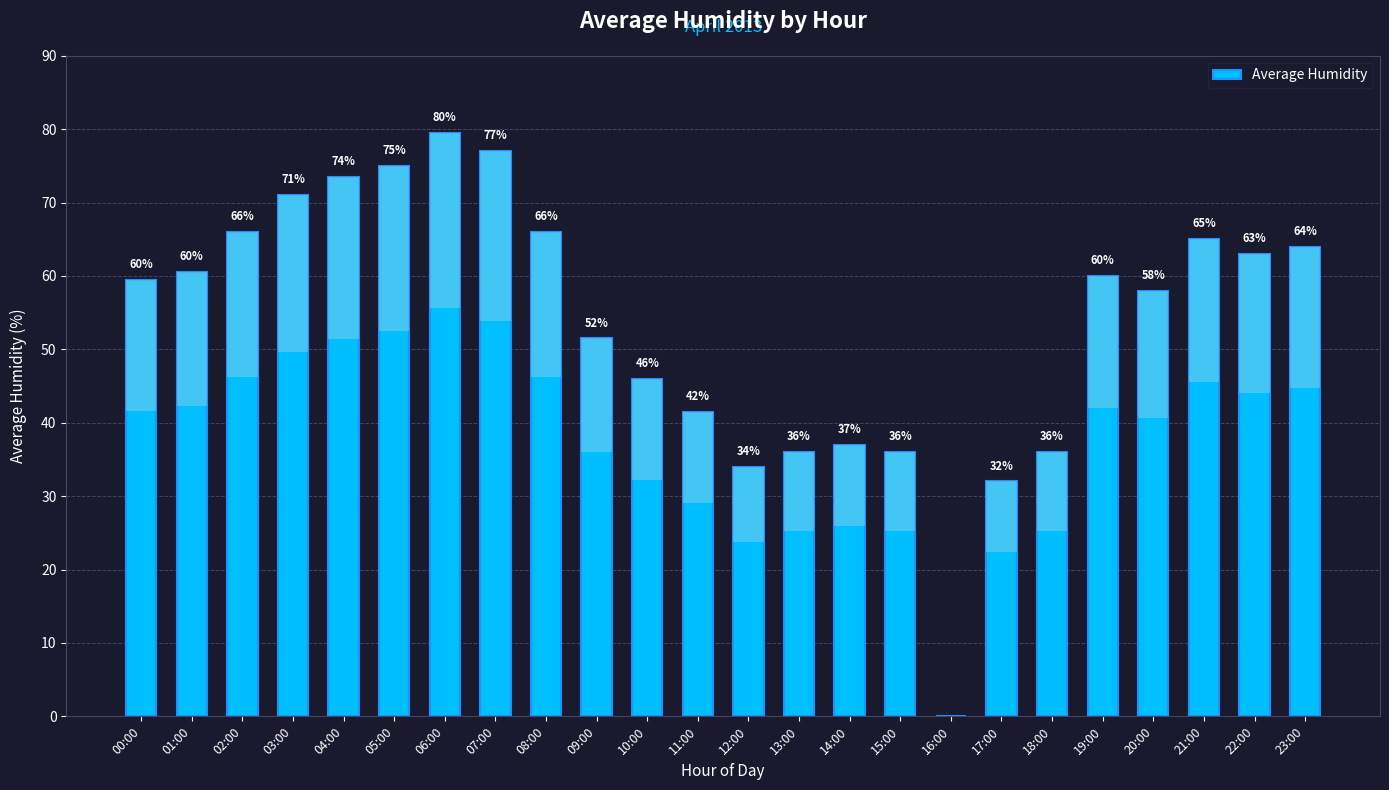

What is the value of the 2nd bar from the left?

60.5